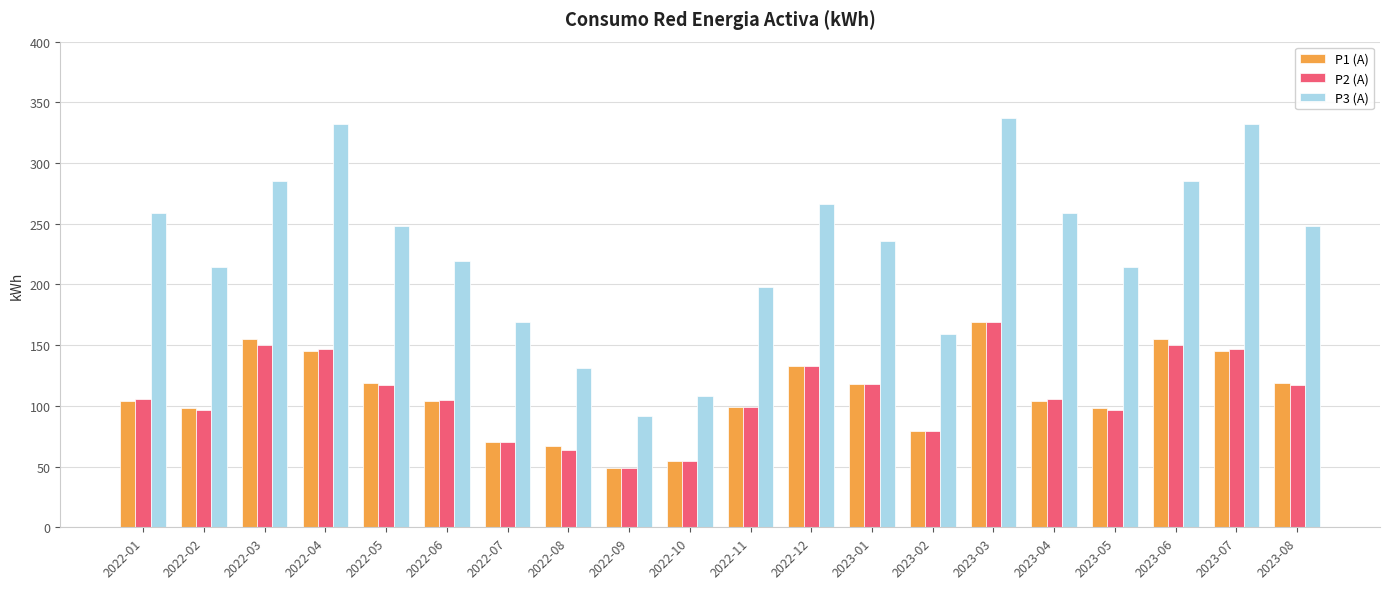

What is the lowest value of the P3 (A) series?

92.0